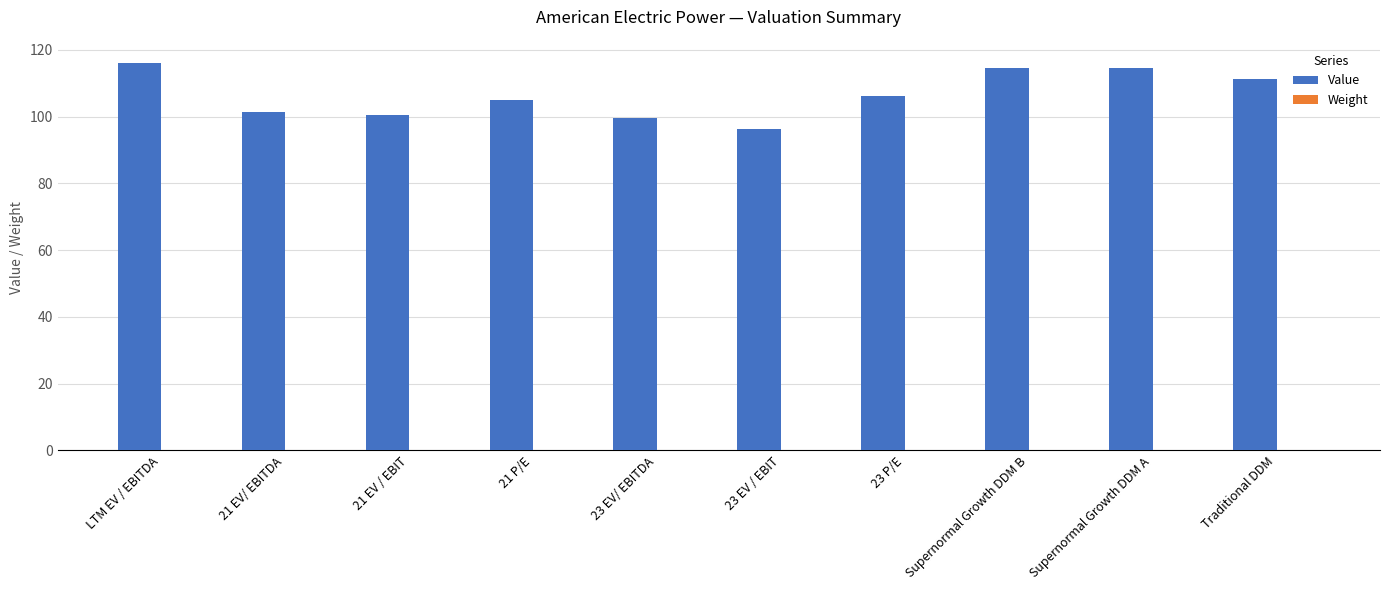

Between 23 EV/ EBITDA and Supernormal Growth DDM B, which series saw the biggest shift?

Value